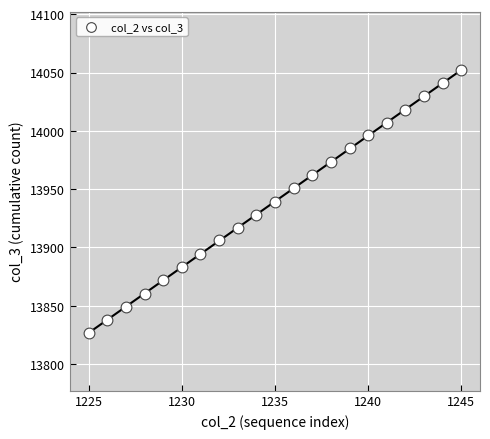

What is the range of X values (max minus min)?

20